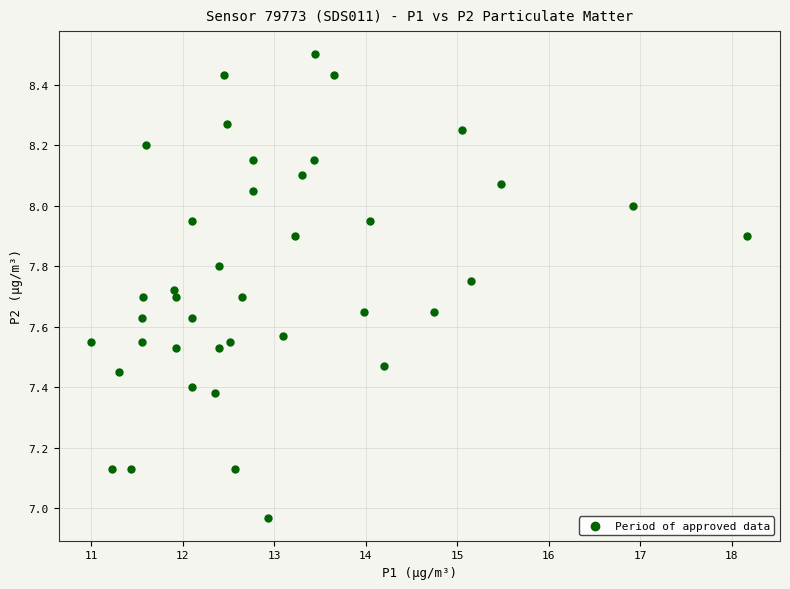

What is the range of Y values (max minus min)?

1.5